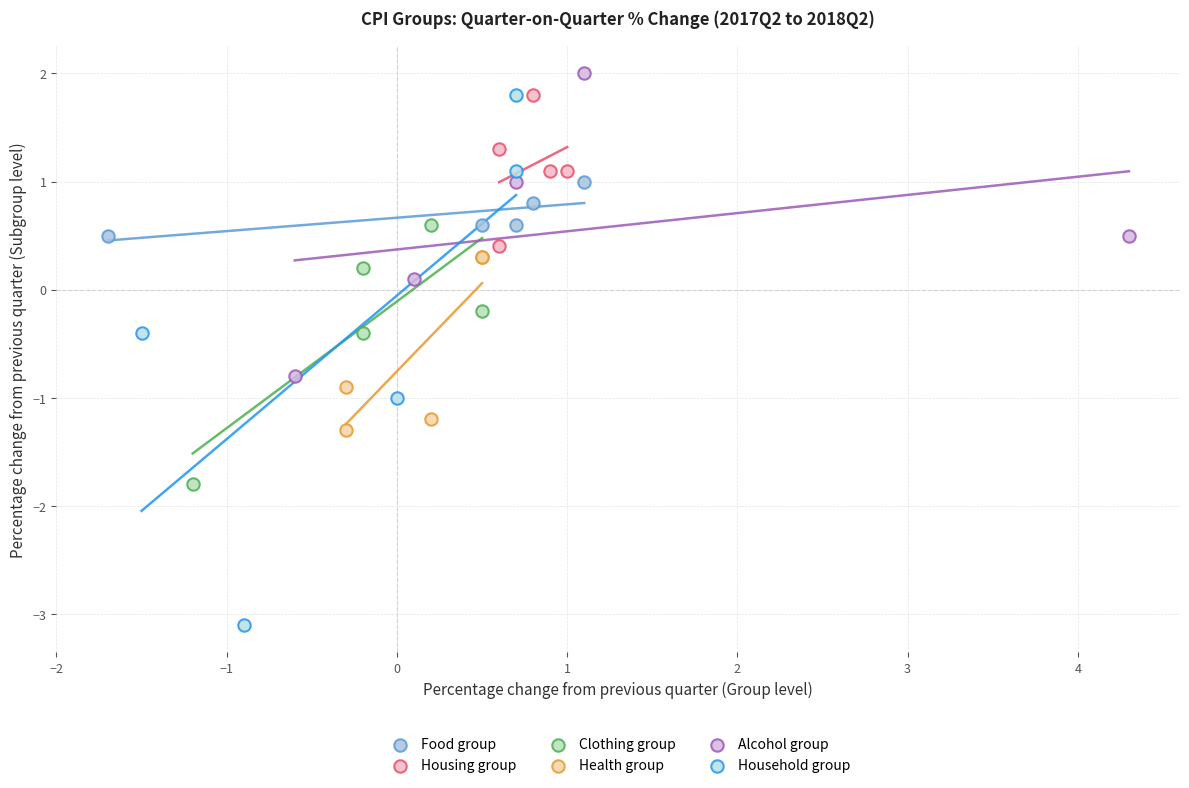

Which series reaches the minimum Y coordinate?

Household group